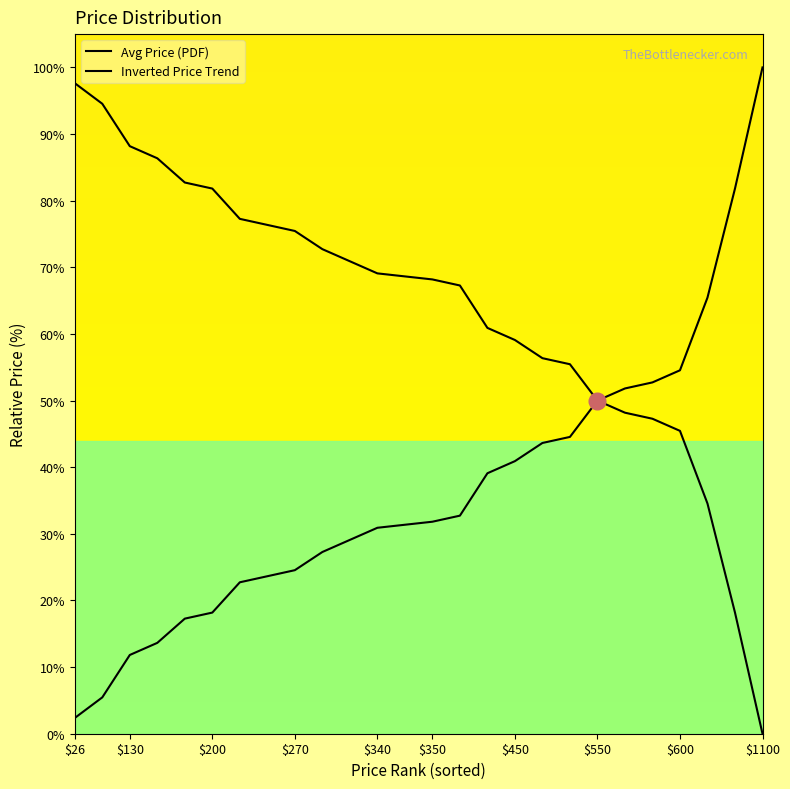

What is the sum of all Inverted Price Trend values?

1652.6